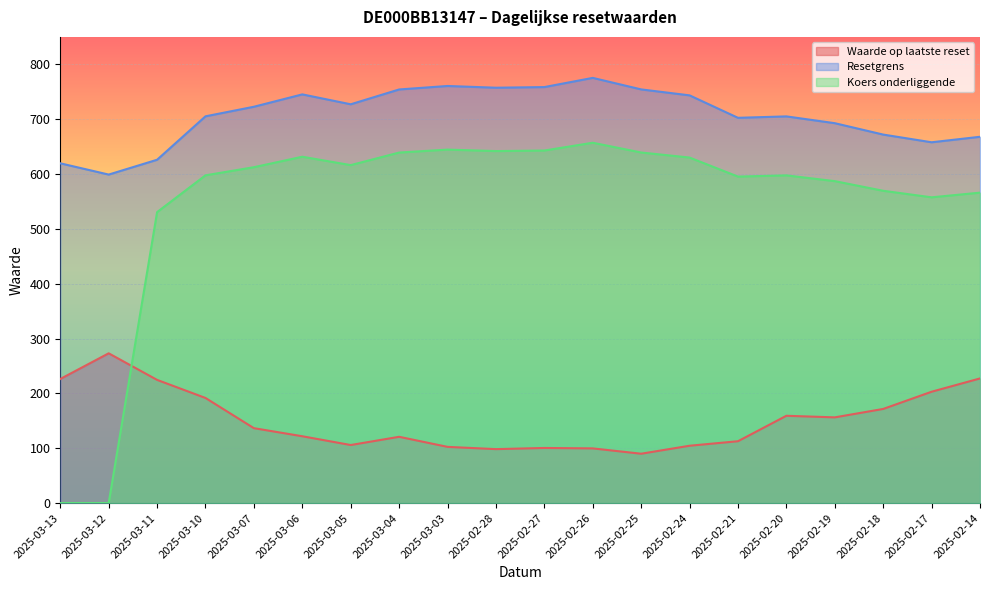

In Resetgrens, how many points are lower than both neighbors (excluding endpoints)?

5